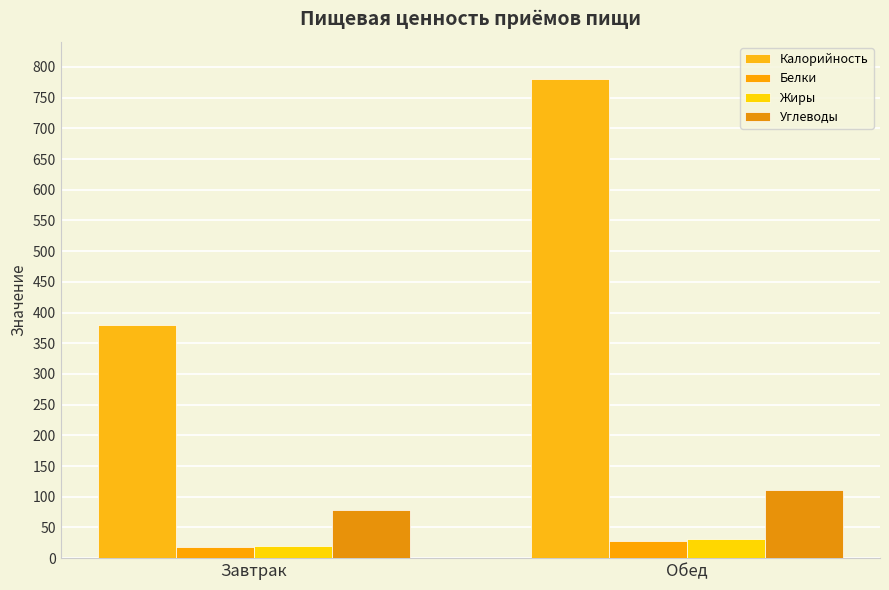

Is it true that Белки equals 28.5 at Обед?

True